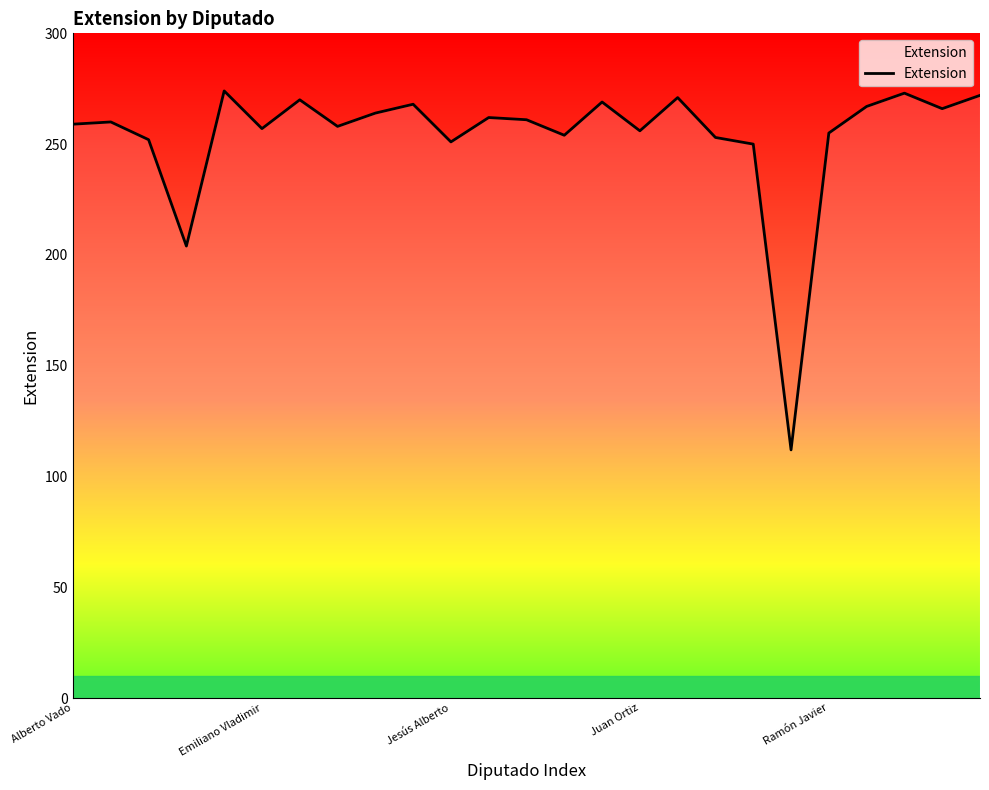

What is the smallest value displayed?

112